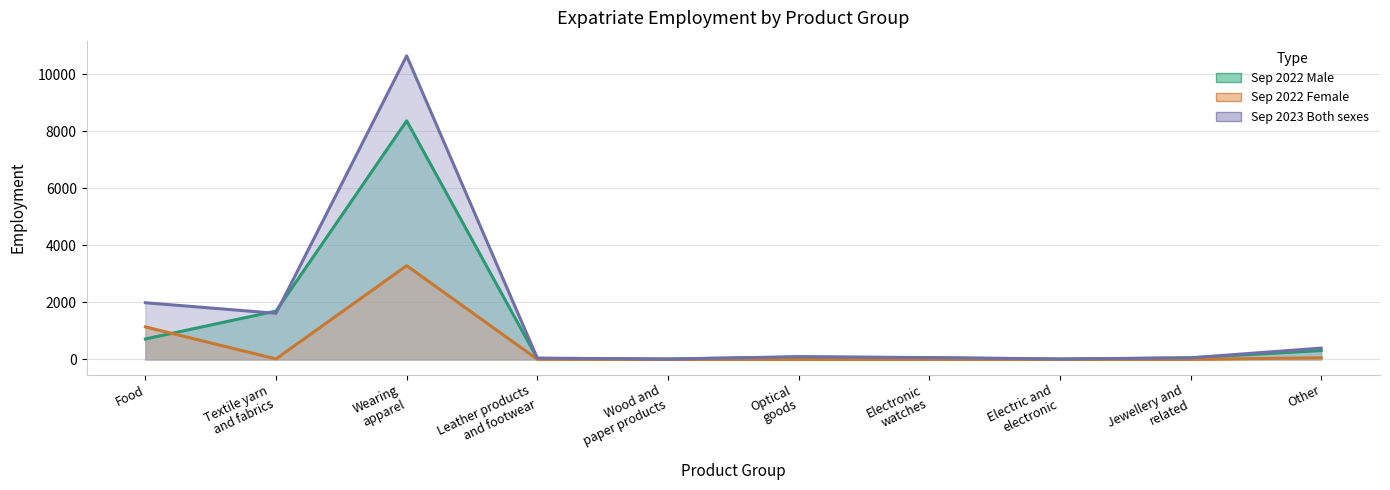

What is the average value of the Sep 2023 Both sexes series?

1496